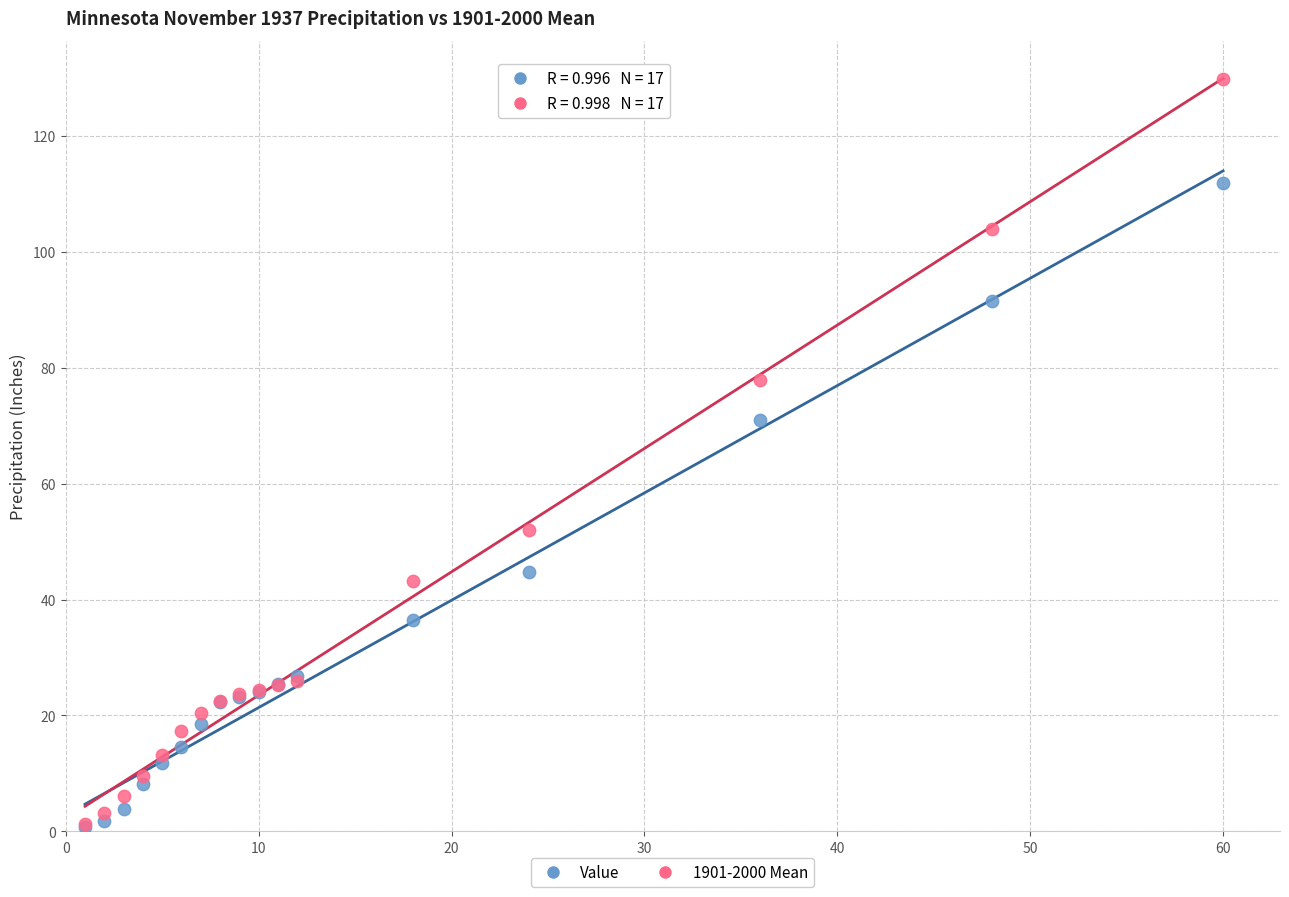

In the Value series, what Y value is closest to 56?

44.8